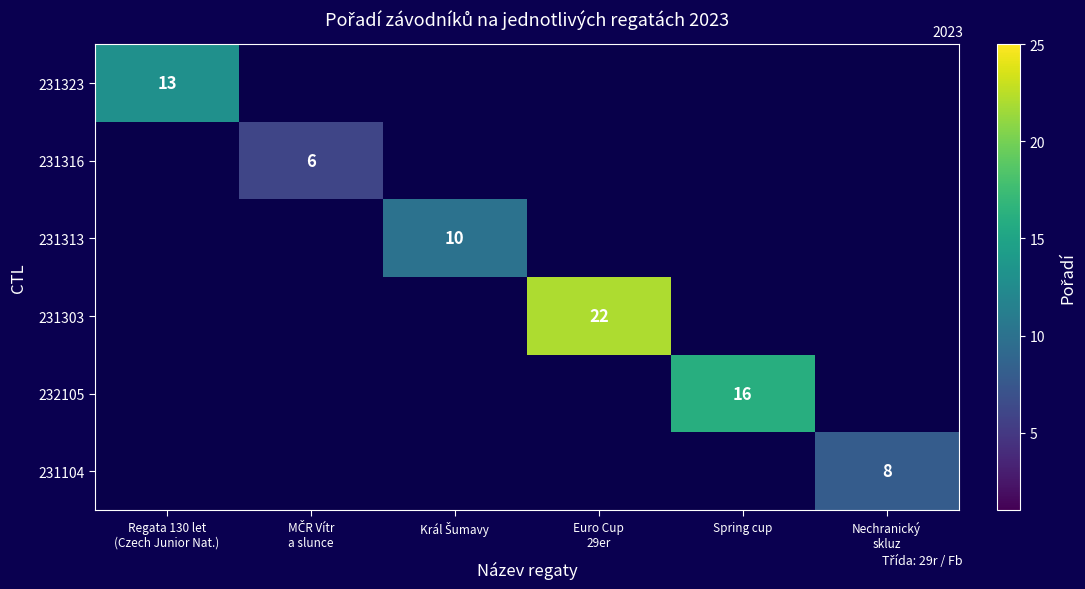

How many values in 231104 are above zero?

1